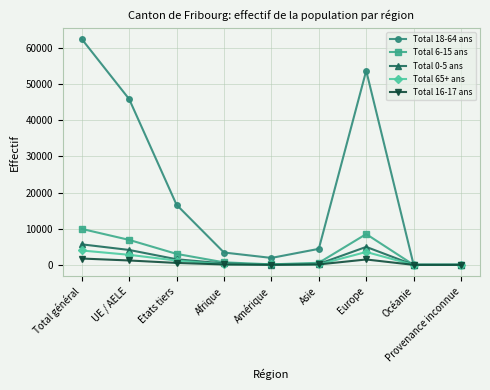

What is the difference between the second highest and minimum values in the Total 6-15 ans series?

8513